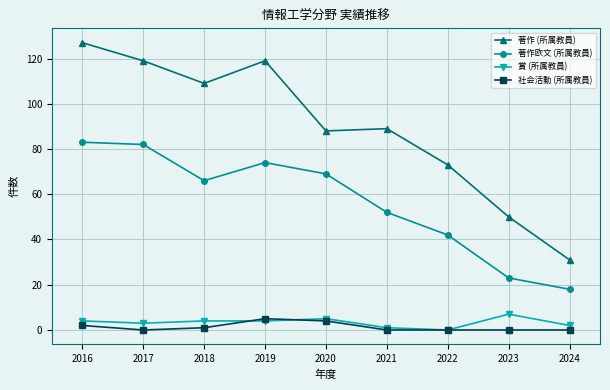

What is the average value of the 賞 (所属教員) series?

3